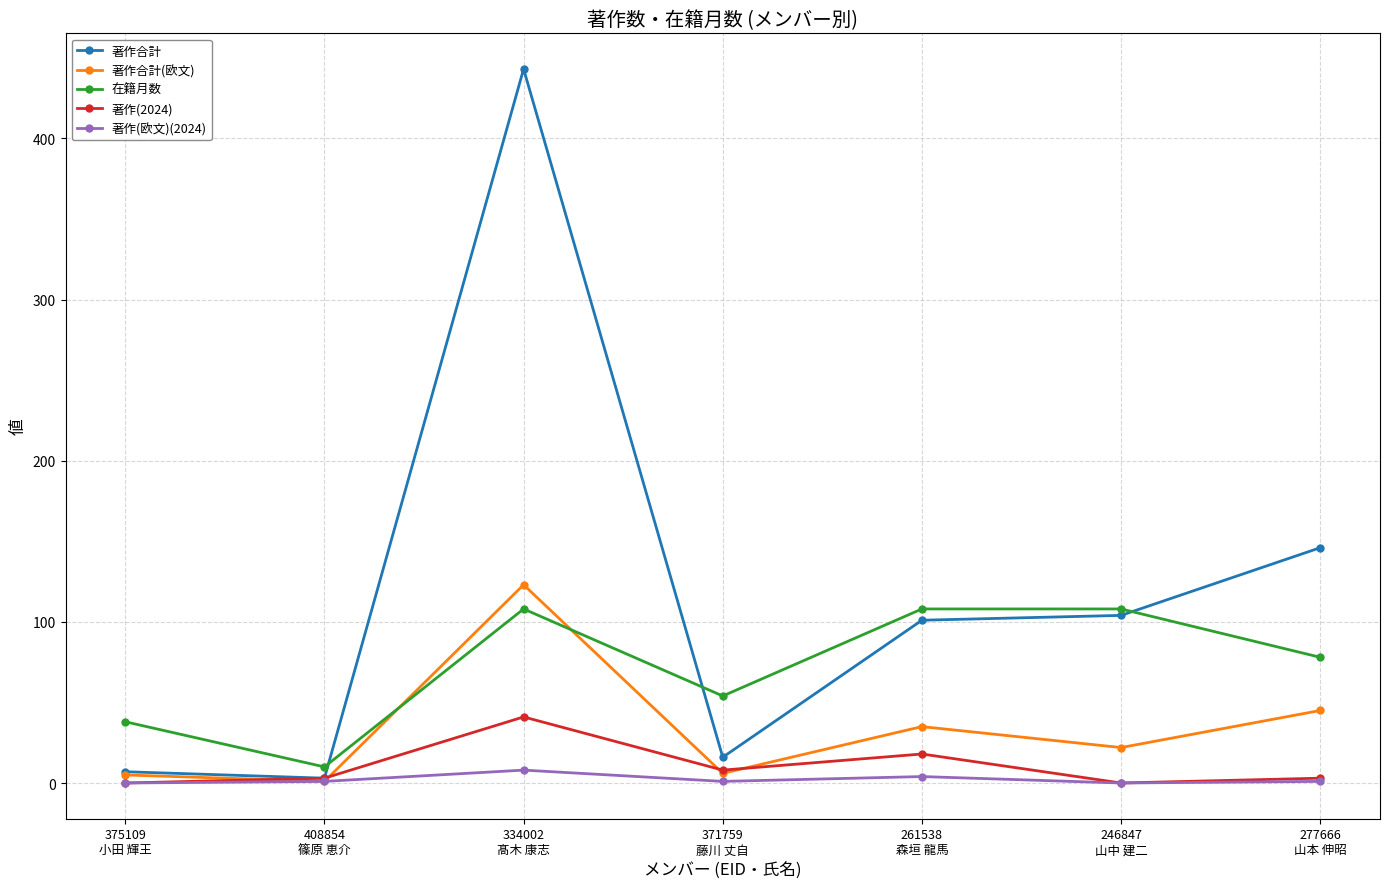

True or false: 在籍月数 and 著作(2024) cross at least once.

False